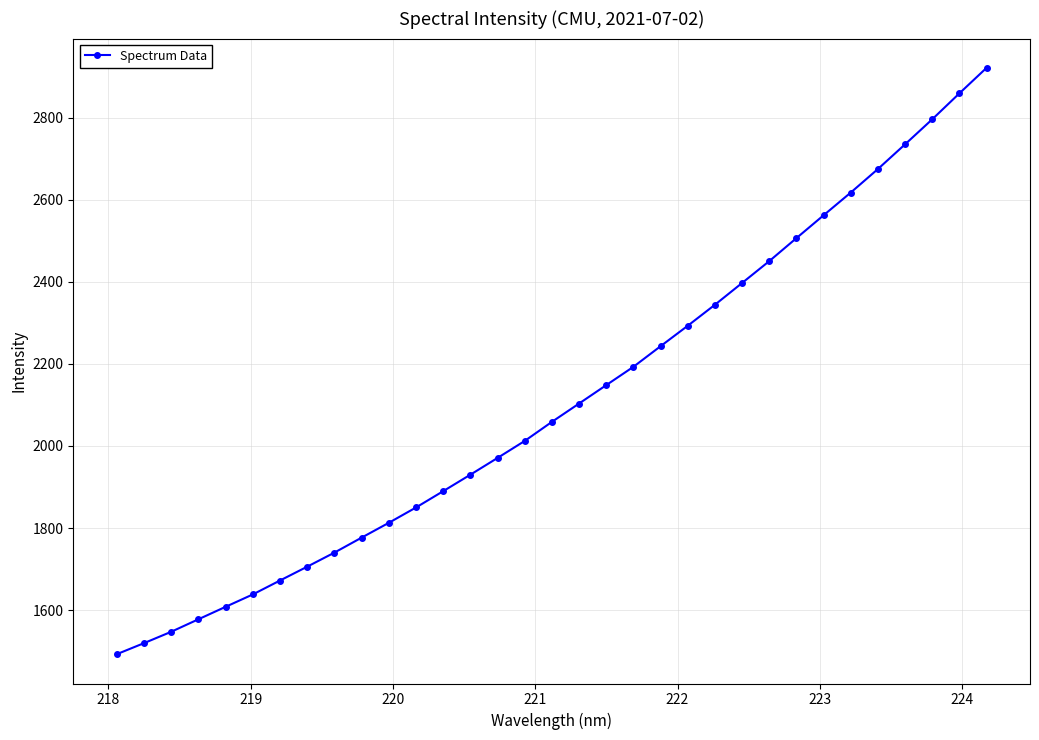

What is the average value?

2110.5